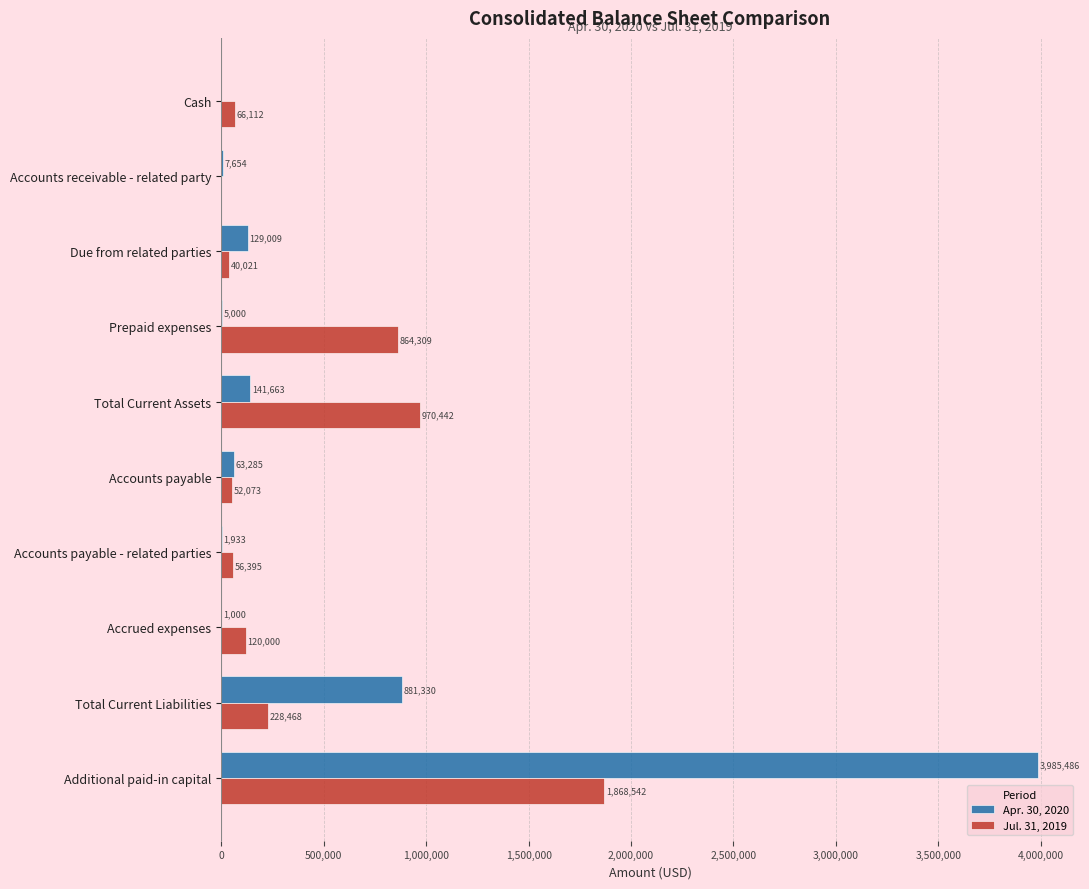

Count the number of data series in this chart.

2